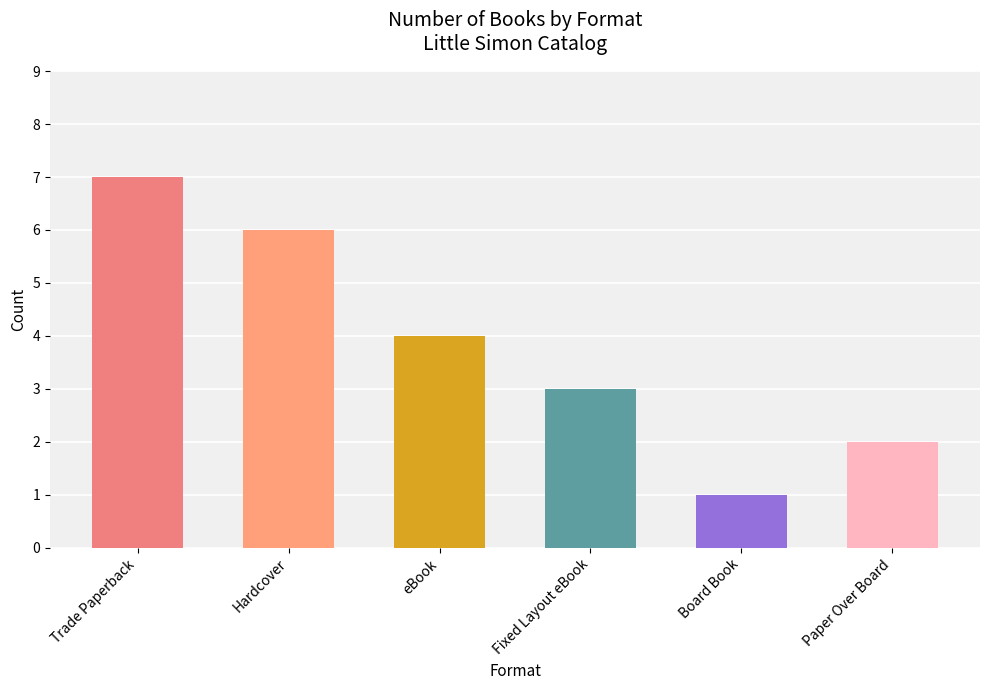

How many data points are less than 4?

3